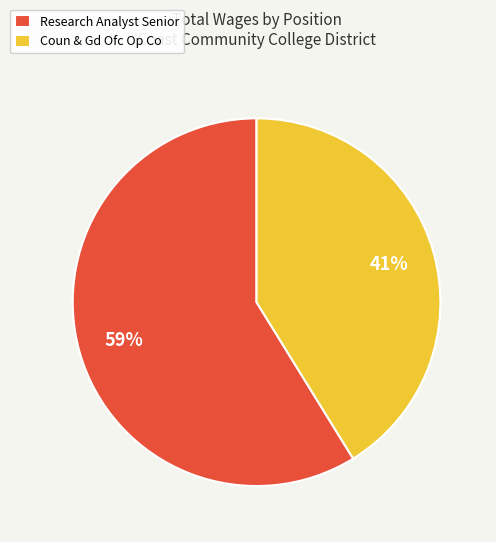

To the nearest percent, what percentage of the pie is Research Analyst Senior?

59%